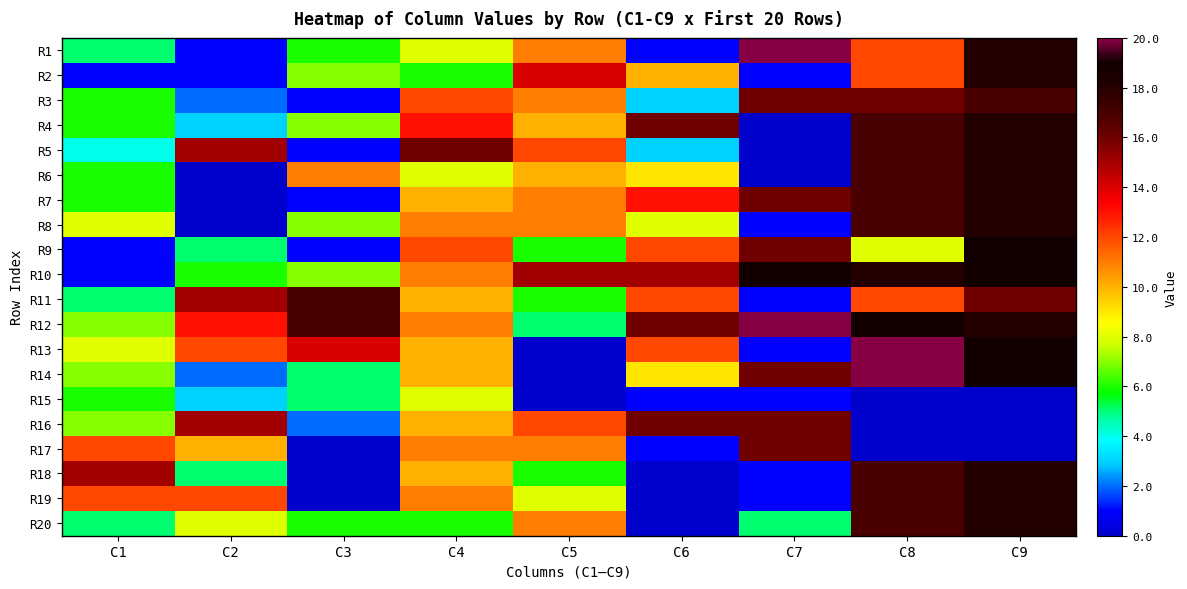

At which category is the sum across all series the highest?

C9